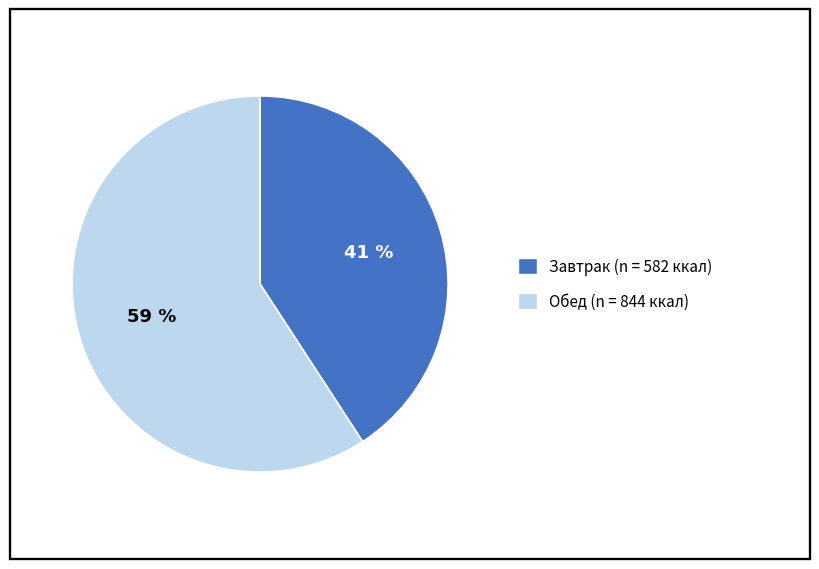

Does any single category account for the majority?

Yes